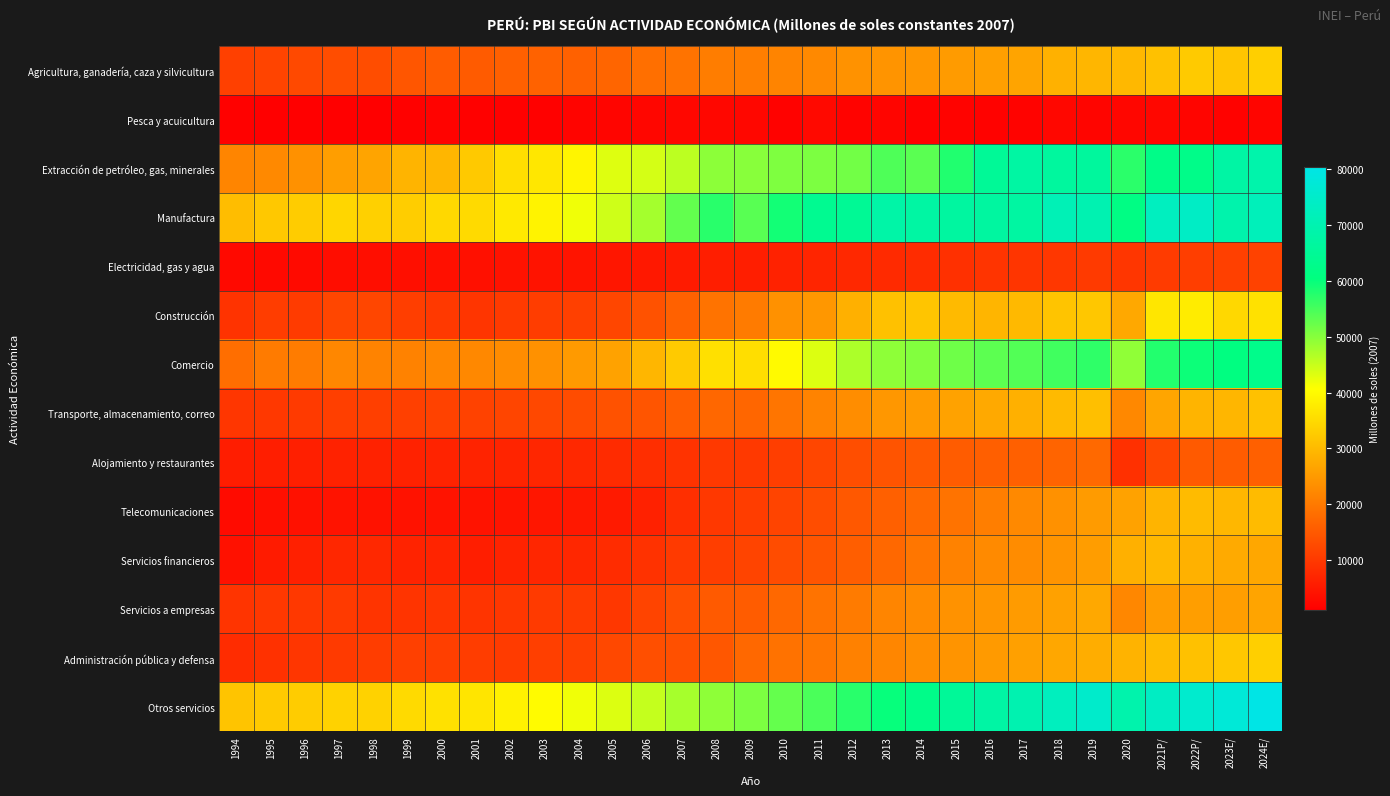

At which category is the sum across all series the highest?

2024E/